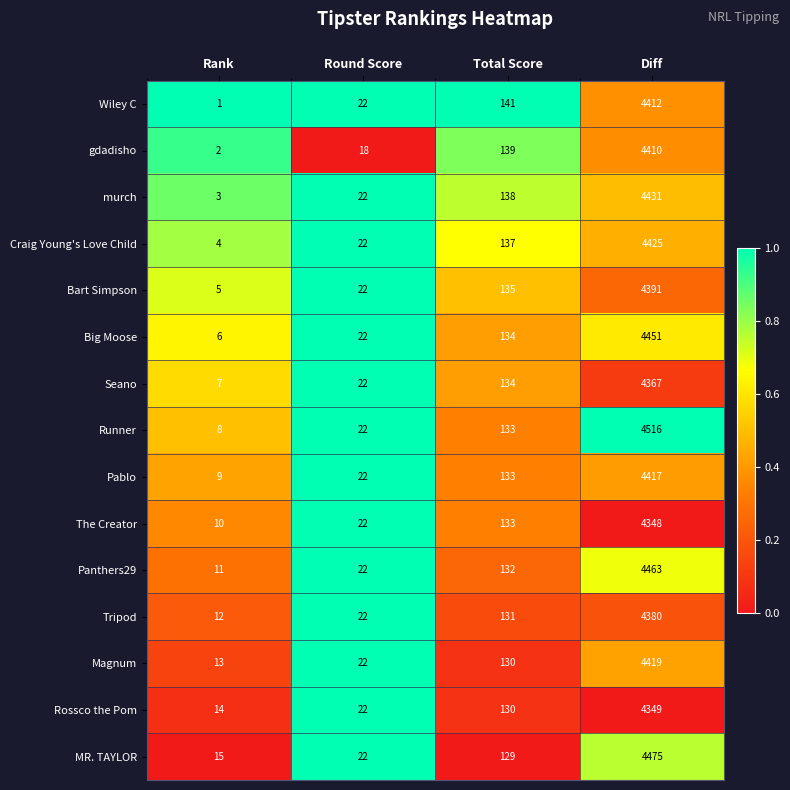

The Rossco the Pom series shows 7 at Round Score. True or false?

False